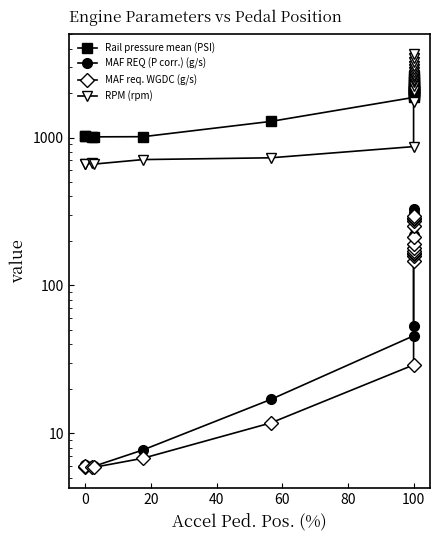

True or false: MAF REQ (P corr.) (g/s) and RPM (rpm) cross at least once.

False